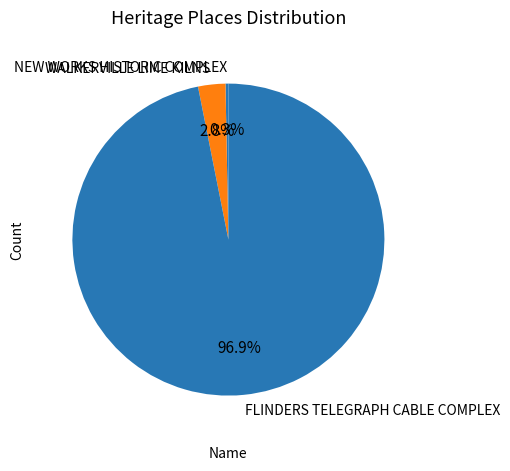

True or false: NEW WORKS HISTORIC COMPLEX accounts for 0% of the total.

True